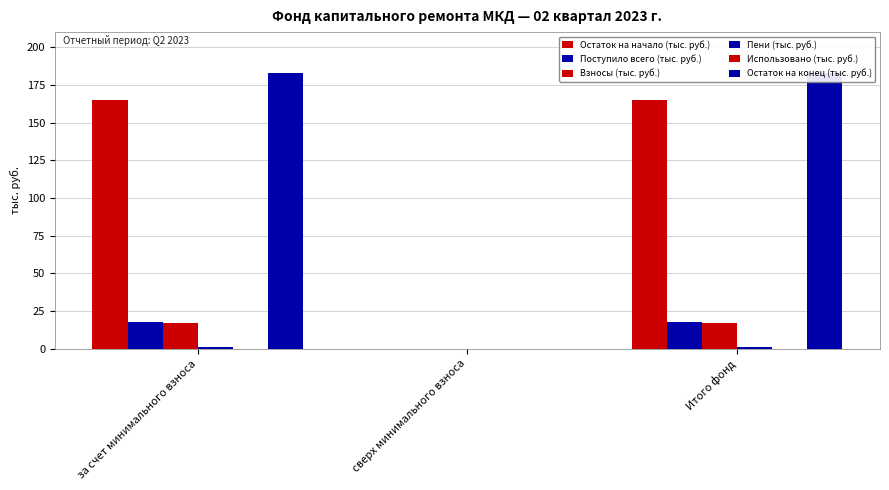

What is the difference between the maximum and minimum values in the Взносы (тыс. руб.) series?

16.7